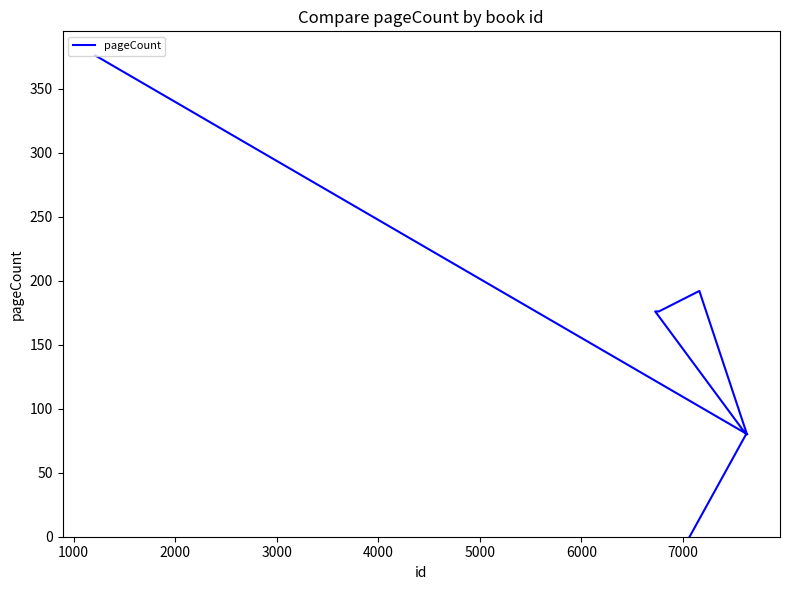

Which has a higher value, 1000 or 4000?

4000